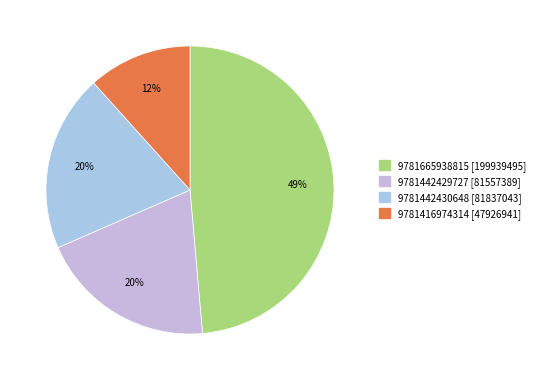

Which slice is the largest?

9781665938815 [199939495]